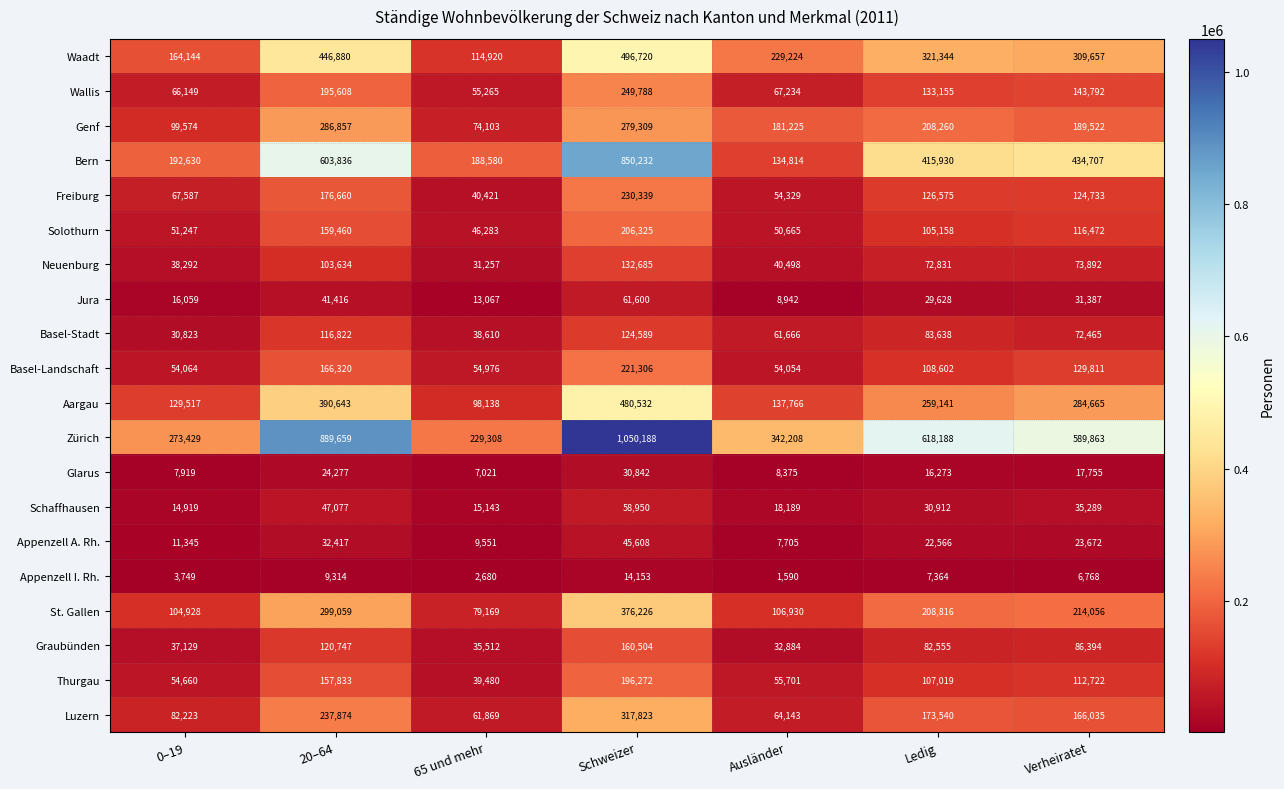

What is the greatest value displayed?

1050188